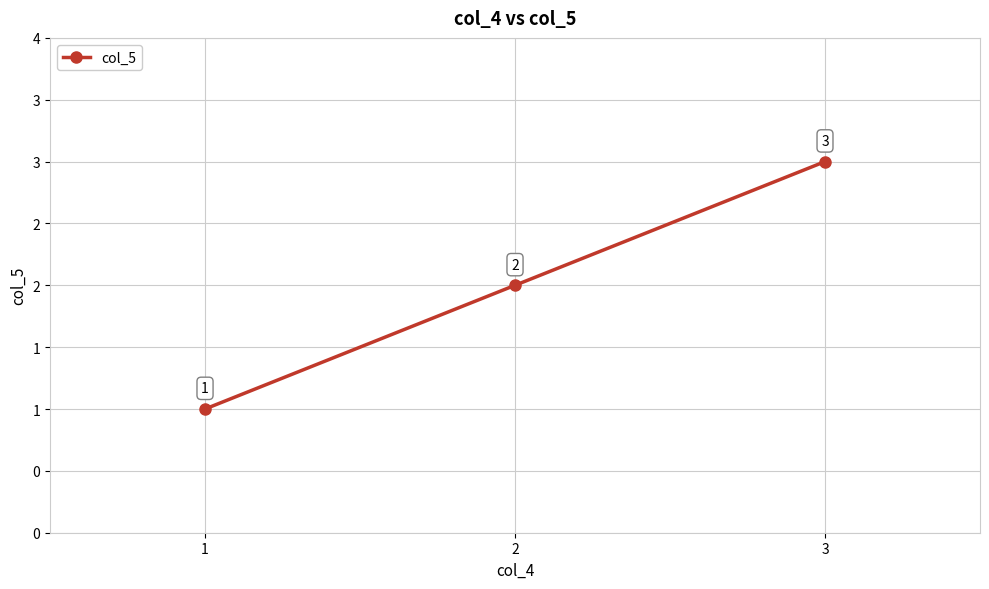

List the labels in order of value, largest first.

3, 2, 1